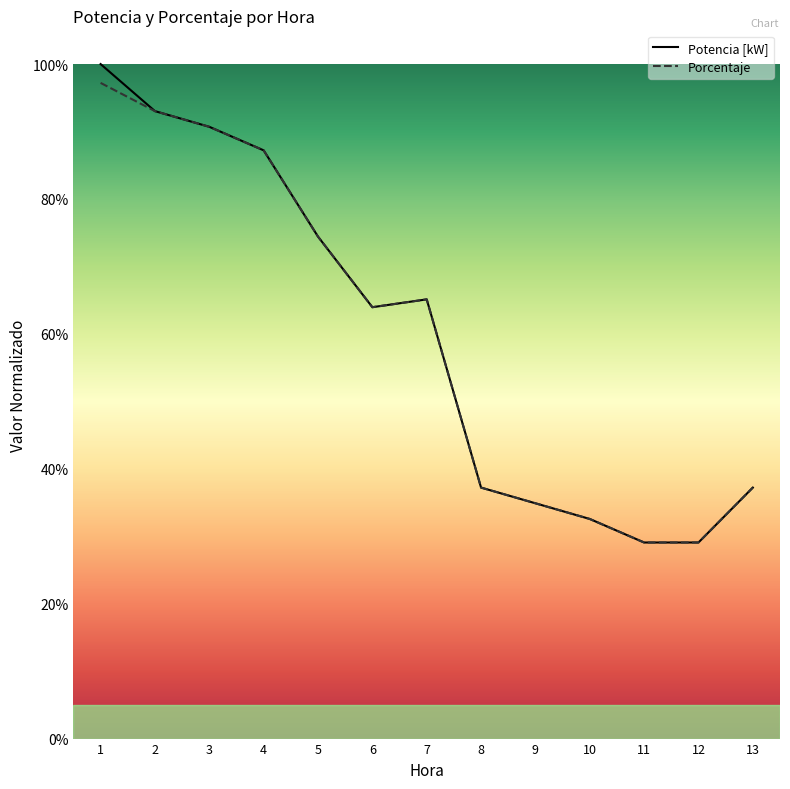

At which category does Porcentaje reach its first local peak?

7